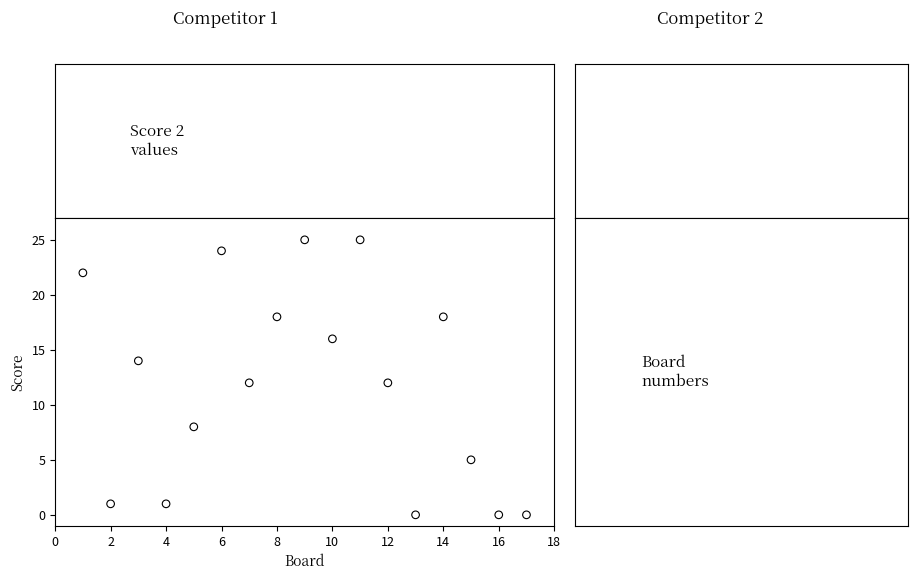

What is the range of X values (max minus min)?

16